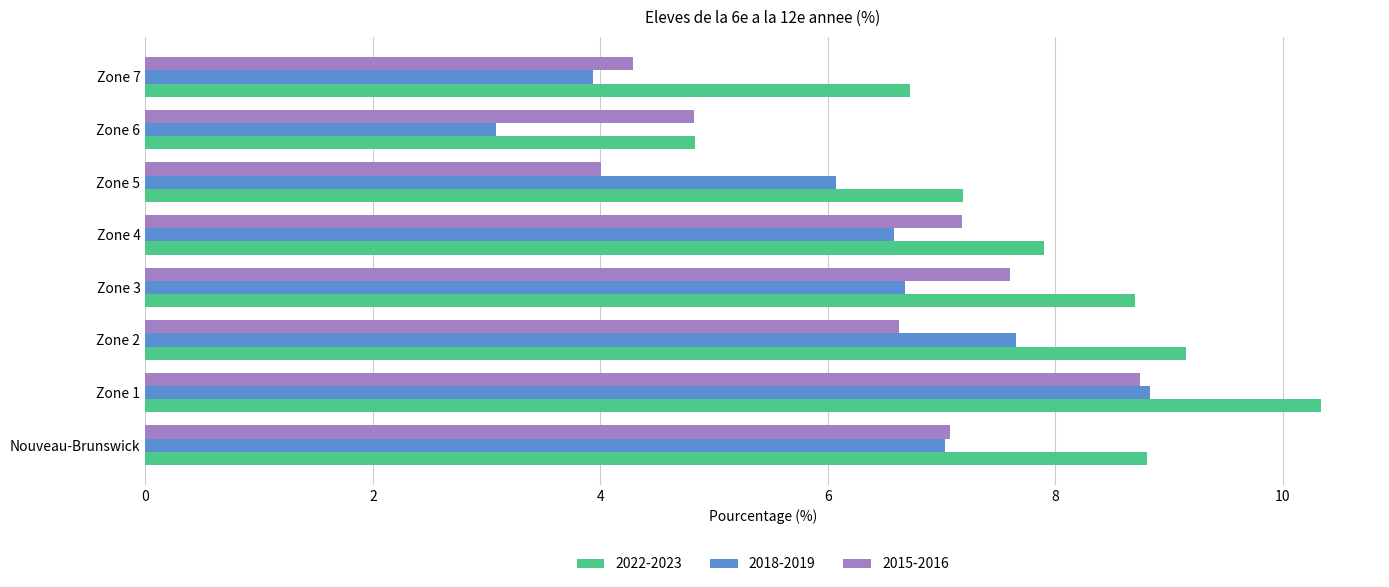

What is the minimum value for 2018-2019?

3.1